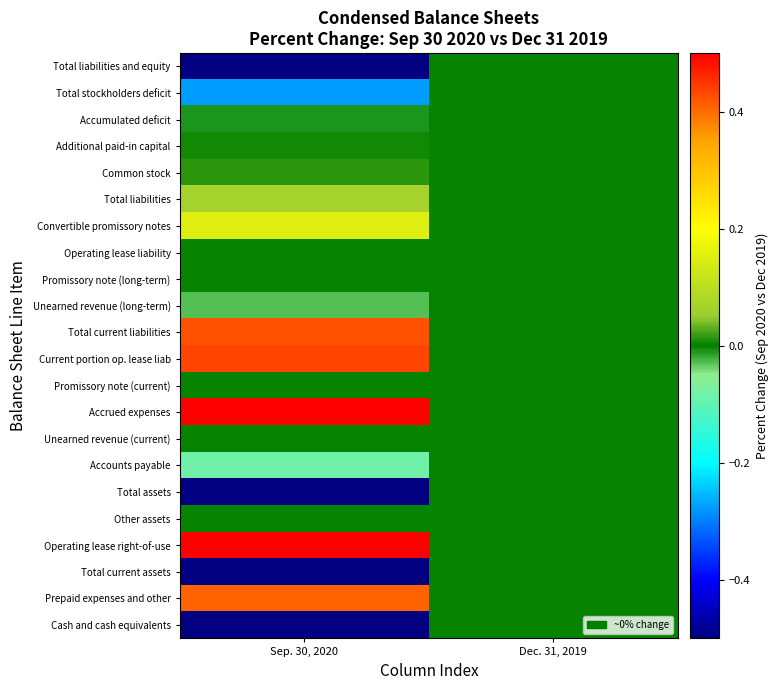

Reading right to left, what are all the values shown in this chart?

Cash and cash equivalents: Dec. 31, 2019=0.0	Sep. 30, 2020=-0.8
Prepaid expenses and other: Dec. 31, 2019=0.0	Sep. 30, 2020=0.4
Total current assets: Dec. 31, 2019=0.0	Sep. 30, 2020=-0.7
Operating lease right-of-use: Dec. 31, 2019=0.0	Sep. 30, 2020=2.2
Other assets: Dec. 31, 2019=0.0	Sep. 30, 2020=0.0
Total assets: Dec. 31, 2019=0.0	Sep. 30, 2020=-0.6
Accounts payable: Dec. 31, 2019=0.0	Sep. 30, 2020=-0.1
Unearned revenue (current): Dec. 31, 2019=0.0	Sep. 30, 2020=0.0
Accrued expenses: Dec. 31, 2019=0.0	Sep. 30, 2020=0.6
Promissory note (current): Dec. 31, 2019=0.0	Sep. 30, 2020=0.0
Current portion op. lease liab: Dec. 31, 2019=0.0	Sep. 30, 2020=0.4
Total current liabilities: Dec. 31, 2019=0.0	Sep. 30, 2020=0.4
Unearned revenue (long-term): Dec. 31, 2019=0.0	Sep. 30, 2020=-0.0
Promissory note (long-term): Dec. 31, 2019=0.0	Sep. 30, 2020=0.0
Operating lease liability: Dec. 31, 2019=0.0	Sep. 30, 2020=0.0
Convertible promissory notes: Dec. 31, 2019=0.0	Sep. 30, 2020=0.2
Total liabilities: Dec. 31, 2019=0.0	Sep. 30, 2020=0.1
Common stock: Dec. 31, 2019=0.0	Sep. 30, 2020=0.0
Additional paid-in capital: Dec. 31, 2019=0.0	Sep. 30, 2020=0.0
Accumulated deficit: Dec. 31, 2019=0.0	Sep. 30, 2020=-0.0
Total stockholders deficit: Dec. 31, 2019=0.0	Sep. 30, 2020=-0.3
Total liabilities and equity: Dec. 31, 2019=0.0	Sep. 30, 2020=-0.6